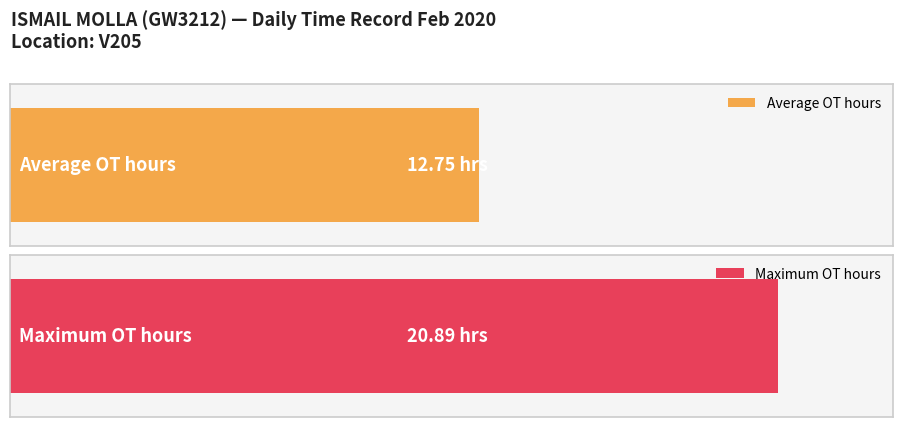

Does the chart contain stacked bars?

No